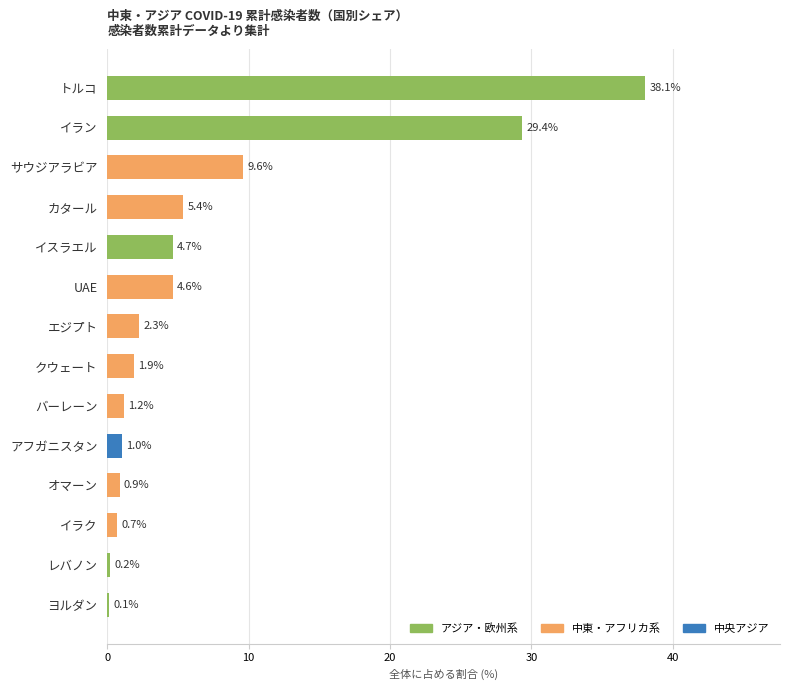

Is it true that the value at UAE is 6.5?

False